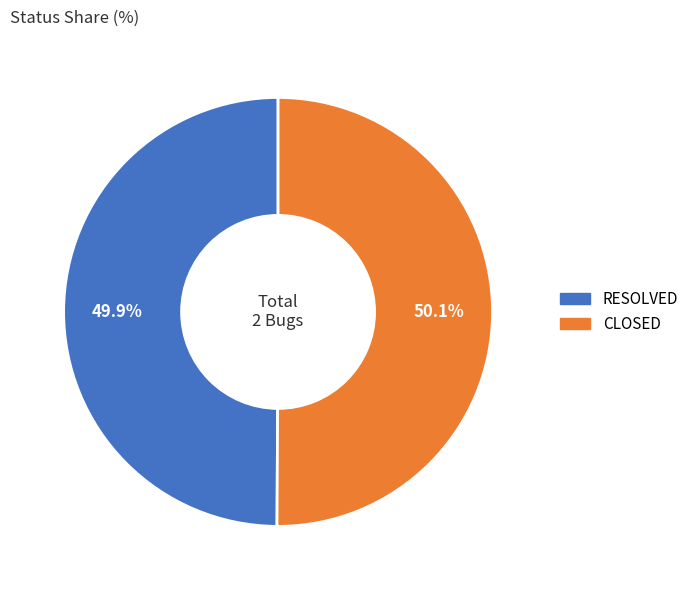

Approximately how many times larger is the value at CLOSED compared to RESOLVED?

1.0